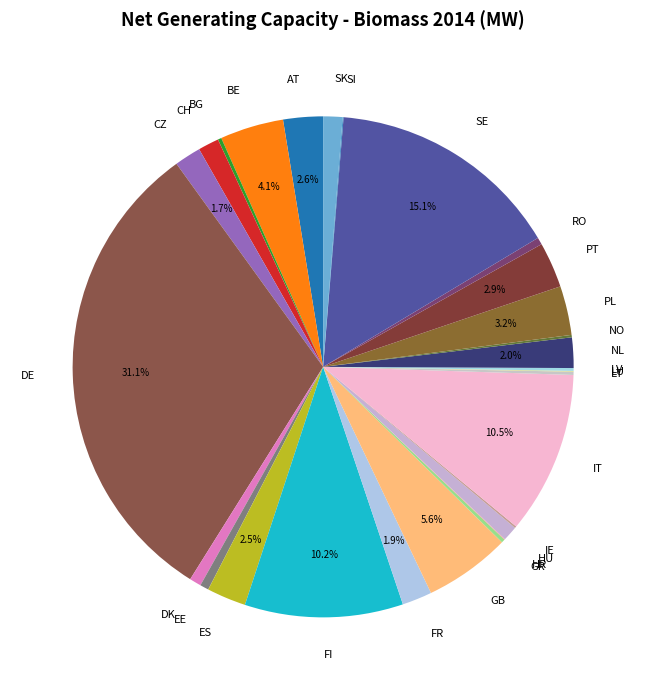

The RO slice represents 0% of the pie. True or false?

True